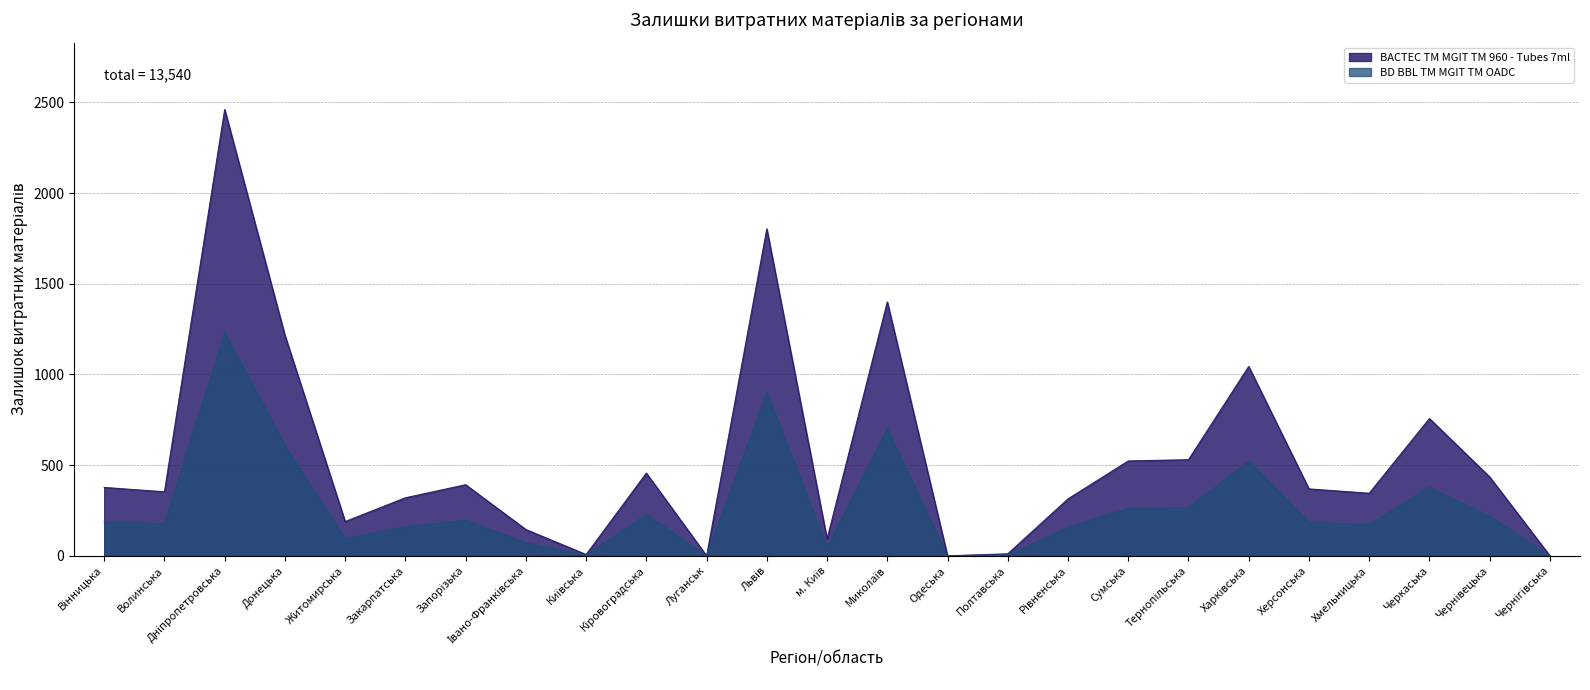

What is the difference between the BD BBL TM MGIT TM OADC values at Херсонська and Закарпатська?

24.5